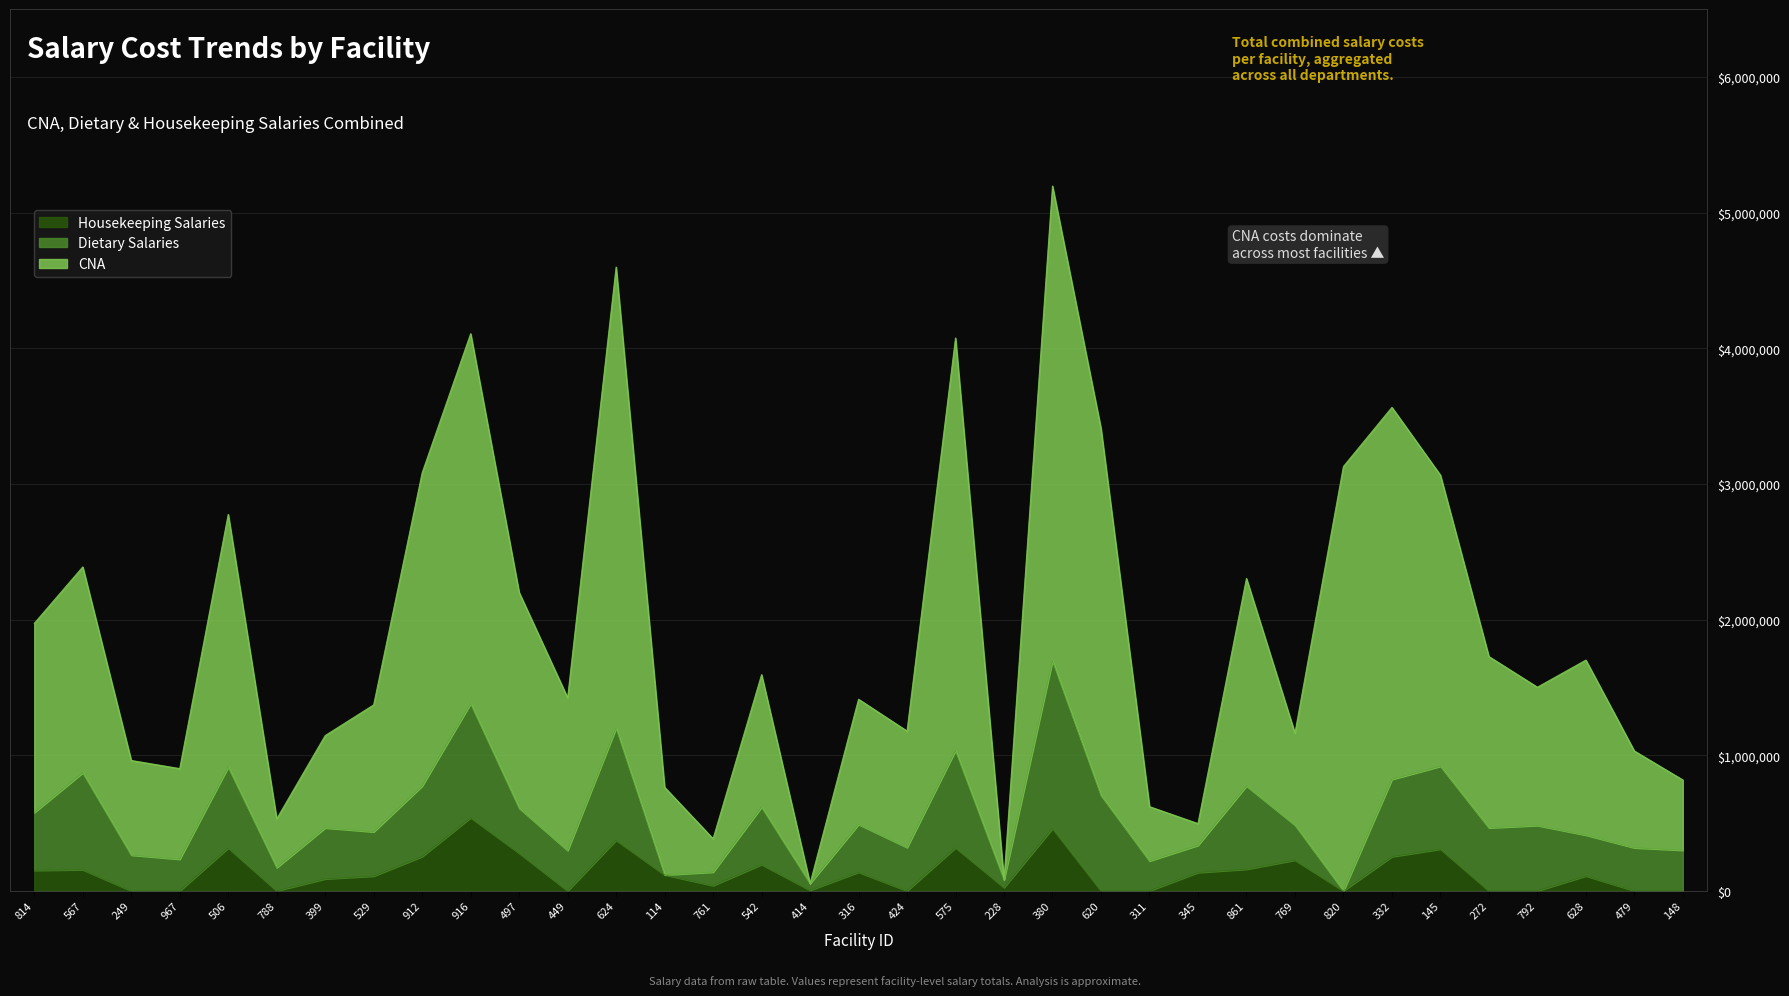

Where is the first local minimum for Housekeeping Salaries?

788